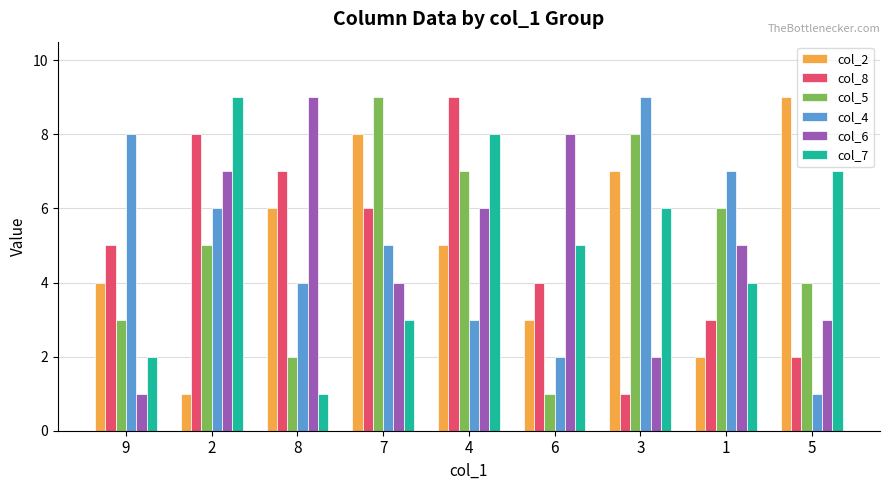

At 2, list the series in order from largest to smallest.

col_7, col_8, col_6, col_4, col_5, col_2